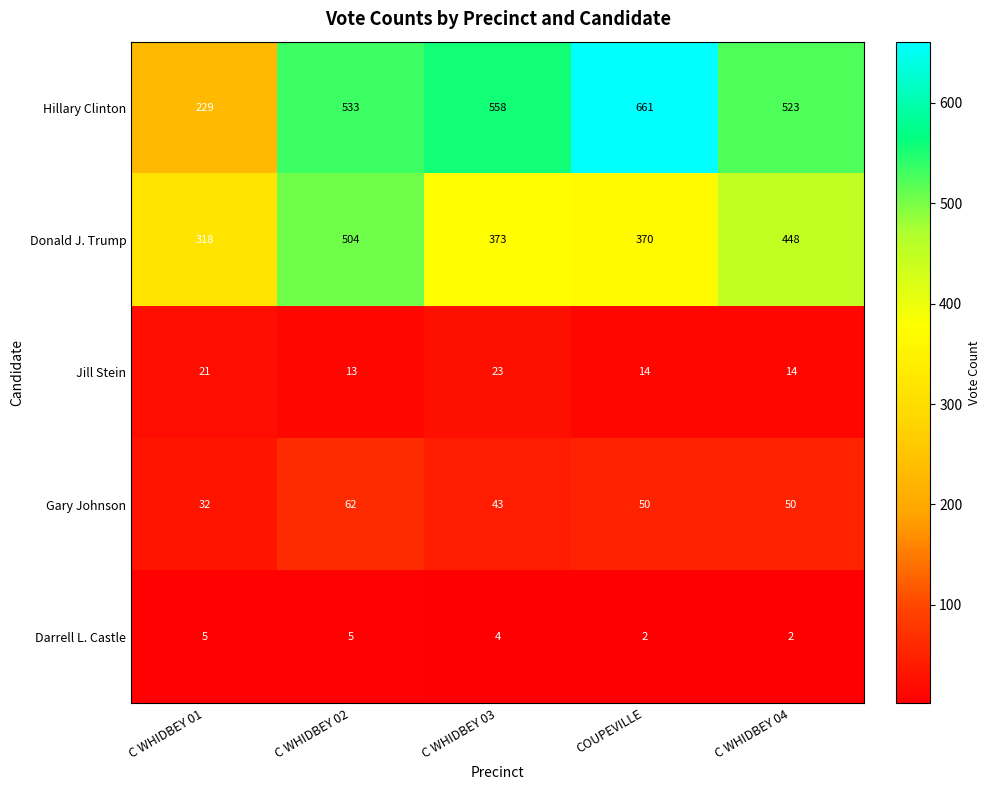

The Gary Johnson series shows 50 at COUPEVILLE. True or false?

True